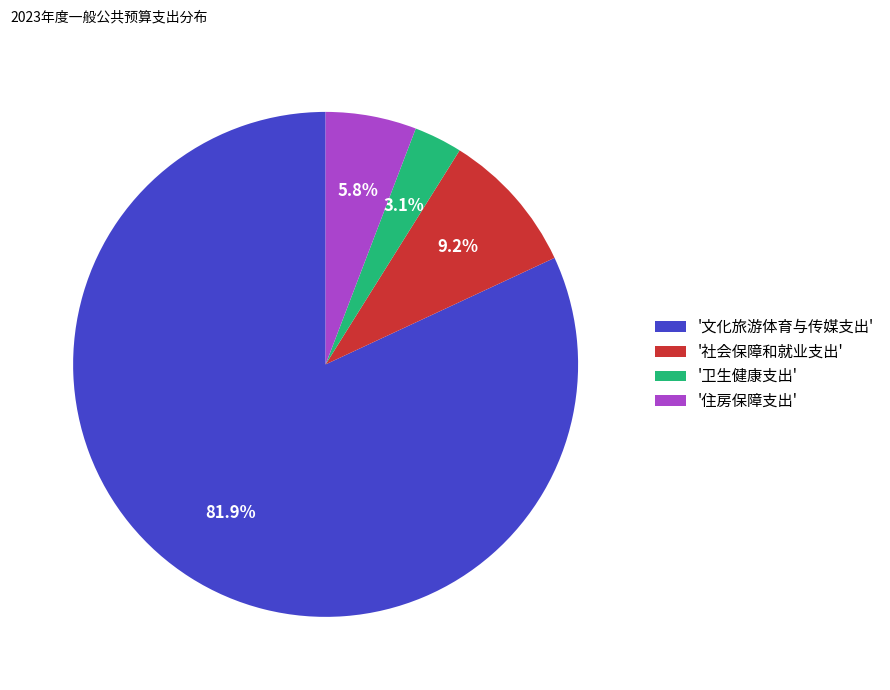

Which slice is the largest?

'文化旅游体育与传媒支出'